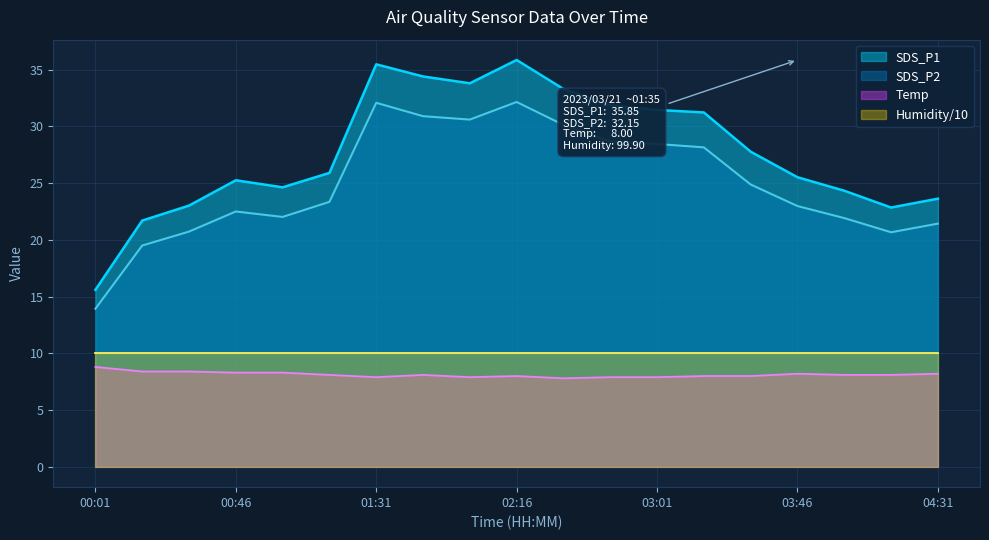

What is the label of the 18th point from the left?

04:16